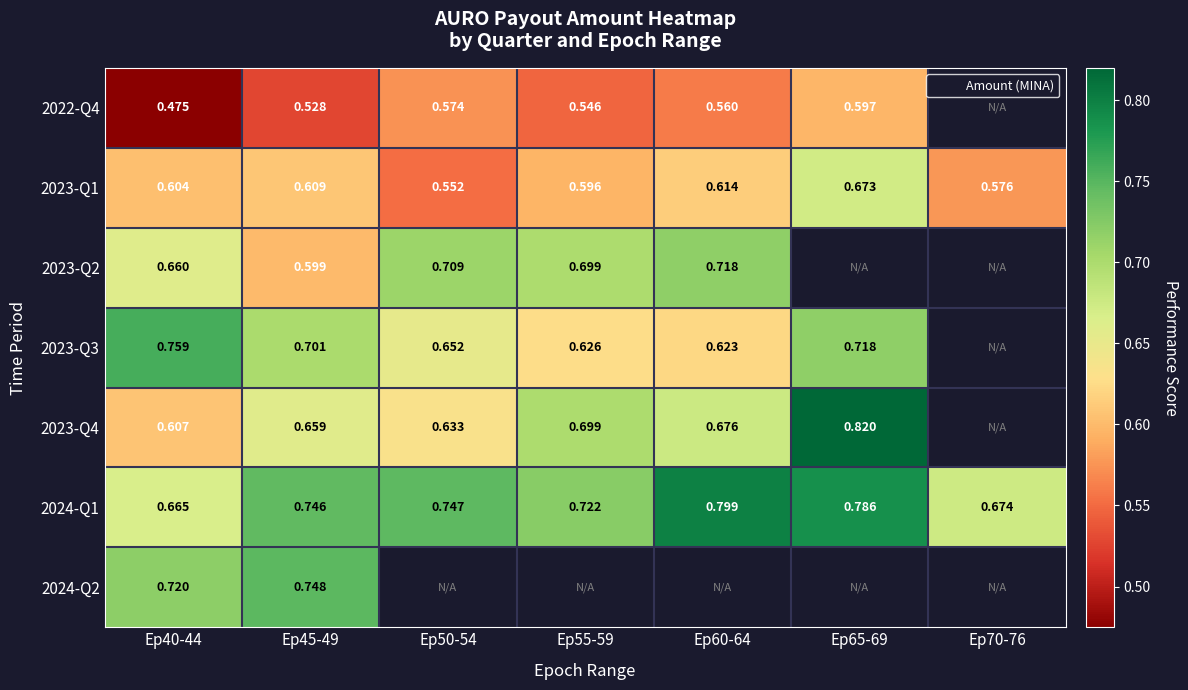

At how many categories does at least one series exceed 0?

7